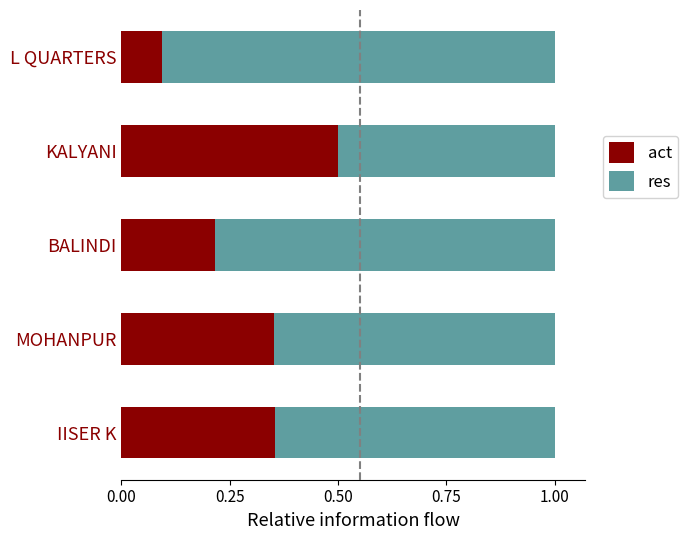

How many act values are between 0 and 1?

5